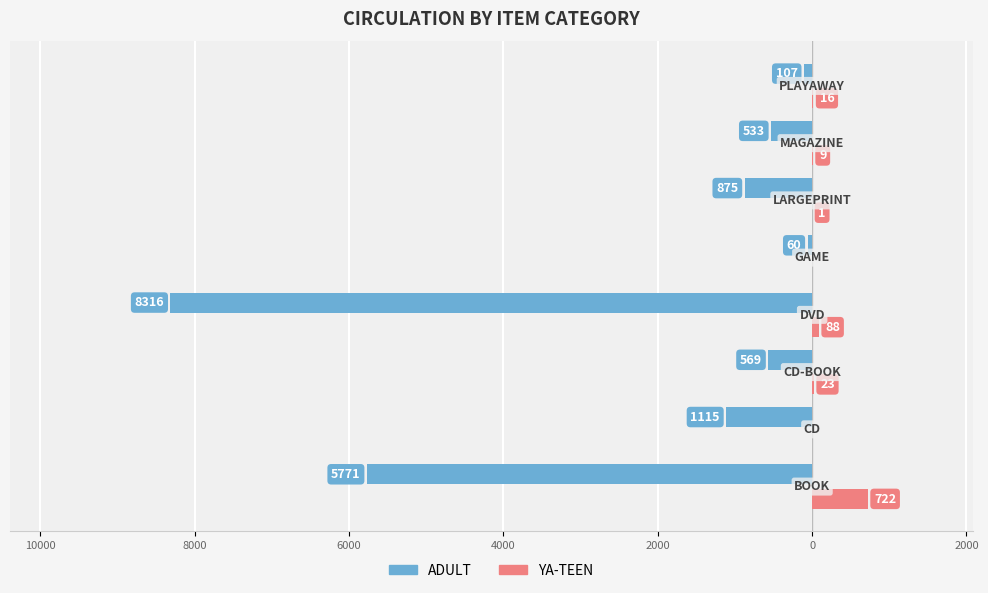

What is the maximum value for ADULT?

-60